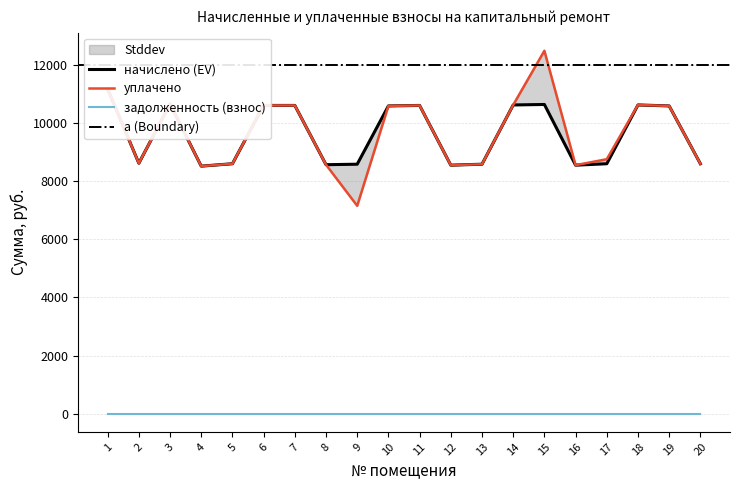

The начислено series shows 10648.1 at 3. True or false?

True